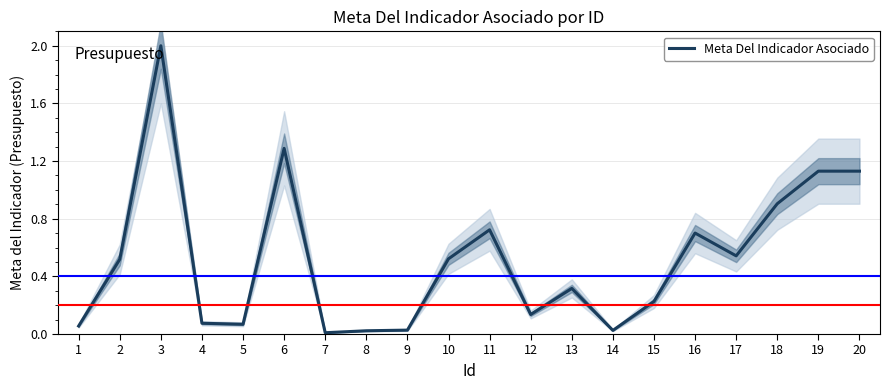

True or false: there are more than 0 points higher than both neighbors.

True